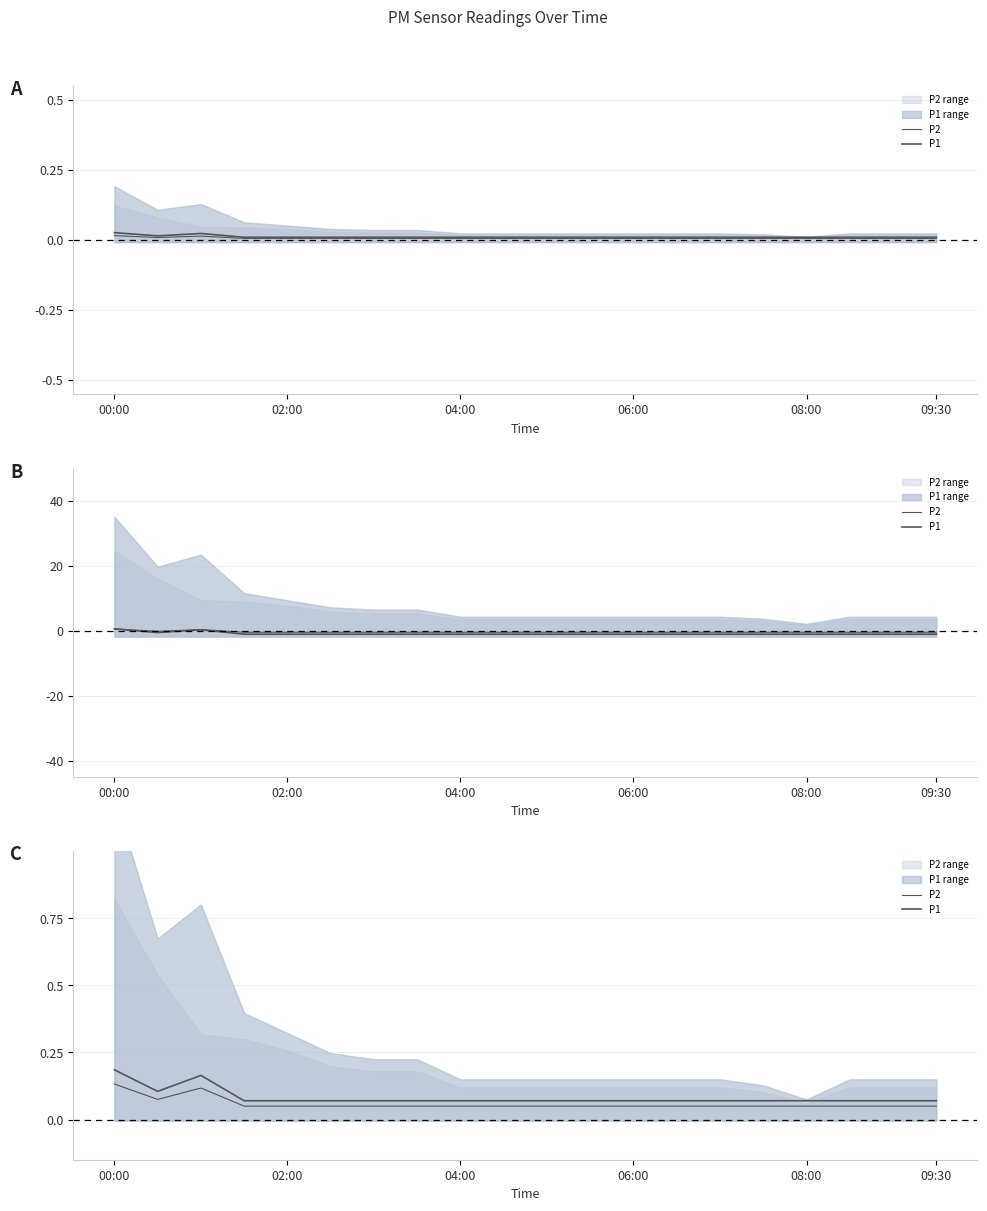

The P1 series shows 0.1 at 7. True or false?

False